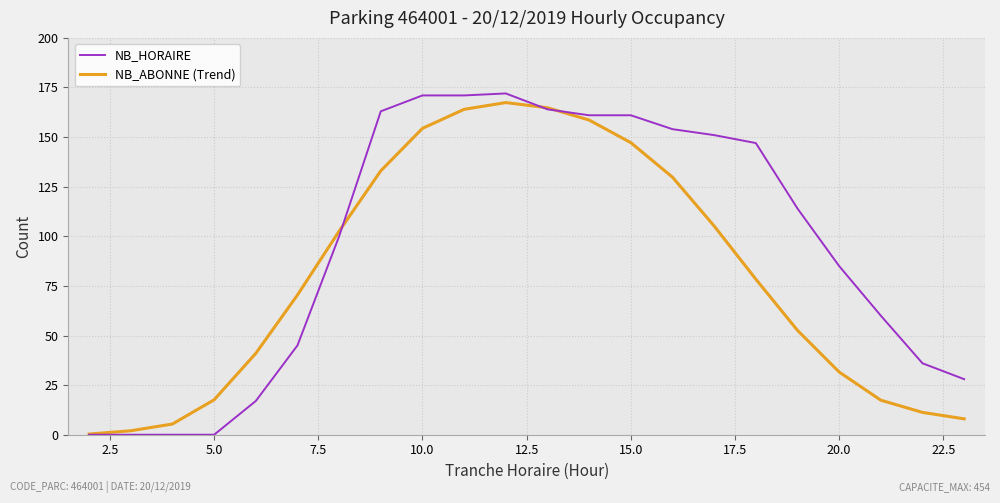

Which series has the largest total across all categories?

NB_HORAIRE